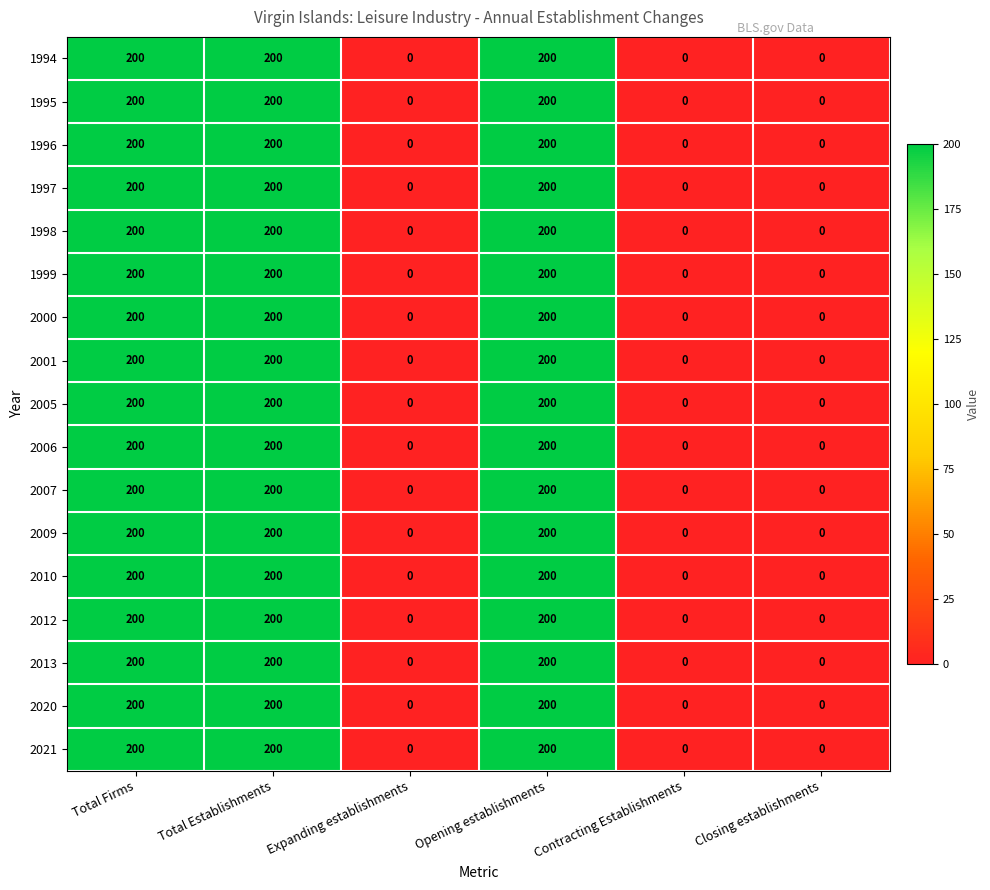

True or false: 1999 has a value of -91 at Expanding establishments.

False